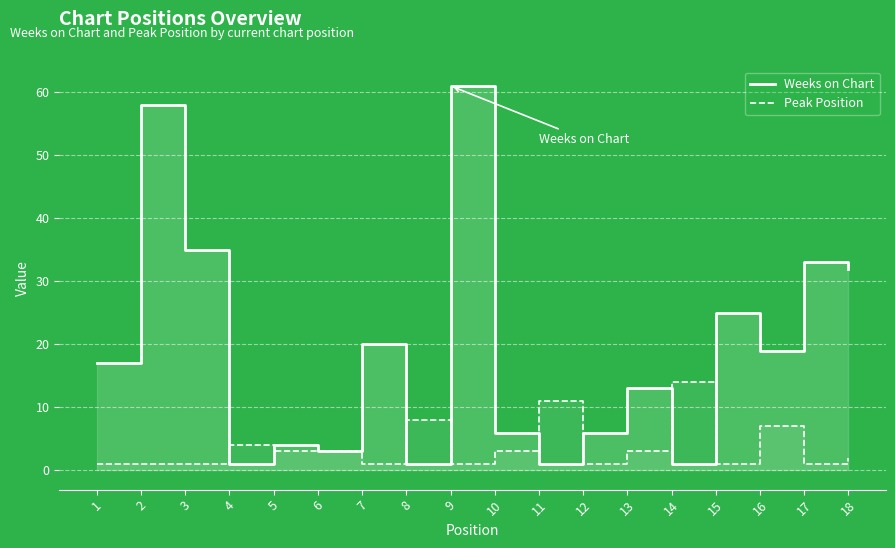

The Weeks on Chart series shows 7 at 1. True or false?

False